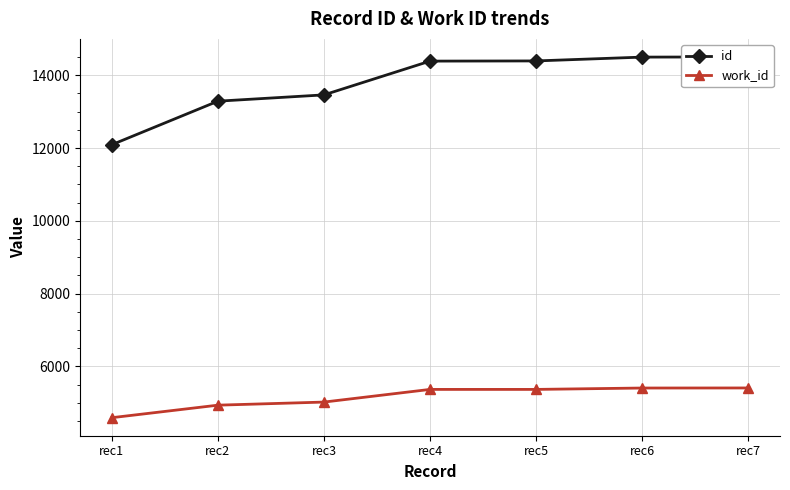

True or false: id and work_id intersect in this chart.

False